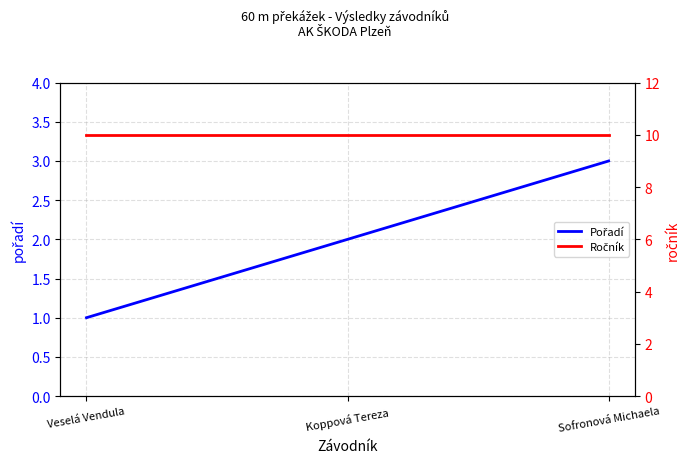

How many lines are shown in the chart?

2